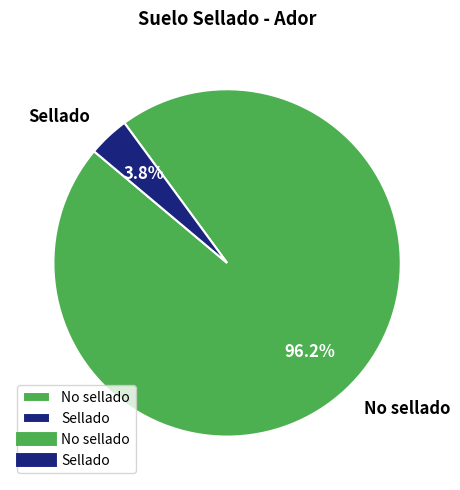

How many segments does this pie chart have?

2